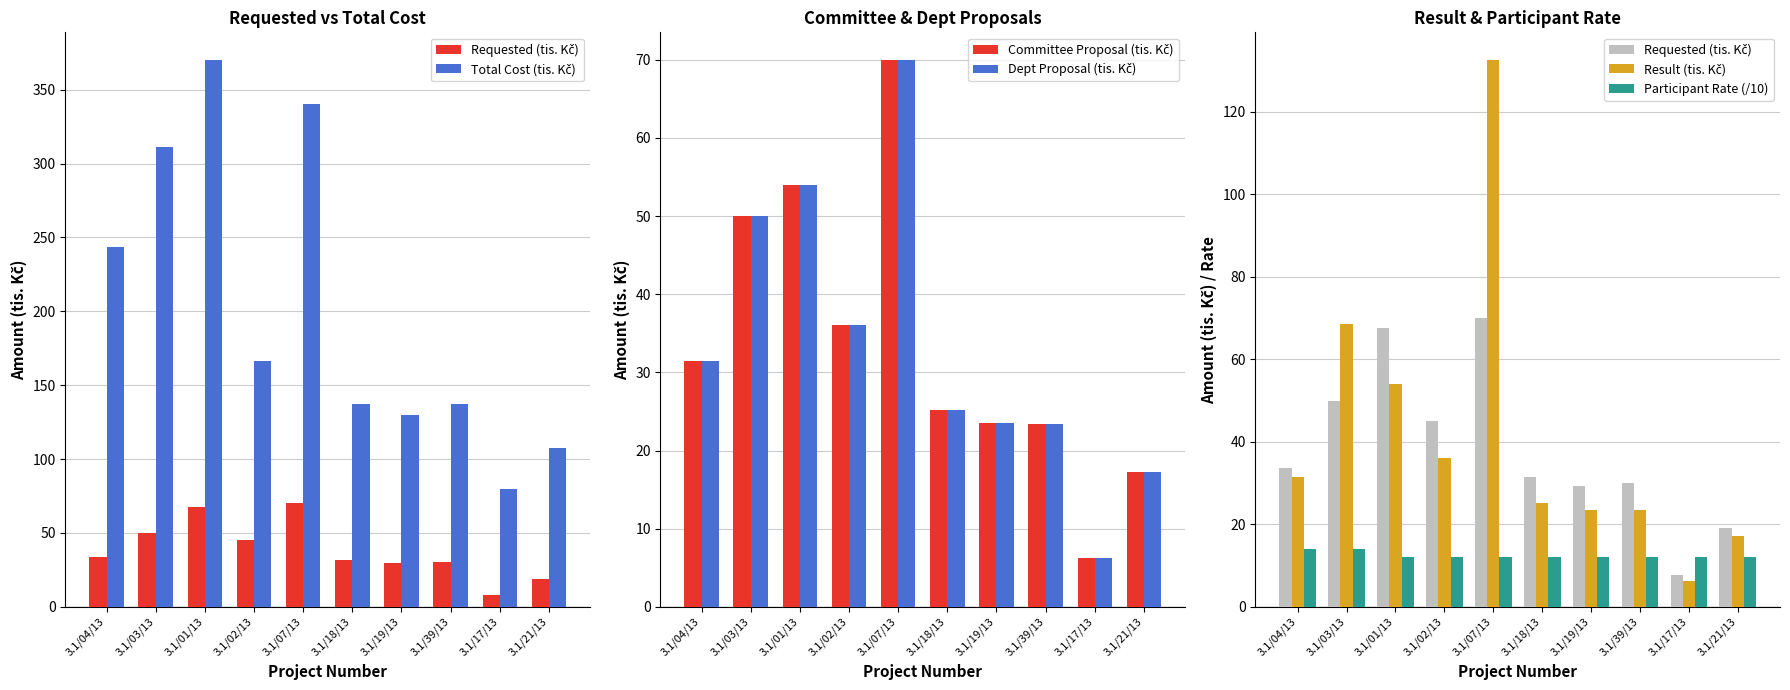

Reading left to right, list all the values displayed in this chart.

Requested (tis. Kč): 3.1/04/13=33.8	3.1/03/13=50.0	3.1/01/13=67.5	3.1/02/13=45.0	3.1/07/13=70.0	3.1/18/13=31.5	3.1/19/13=29.4	3.1/39/13=30.0	3.1/17/13=7.8	3.1/21/13=19.0
Total Cost (tis. Kč): 3.1/04/13=243.8	3.1/03/13=311.5	3.1/01/13=370.3	3.1/02/13=166.7	3.1/07/13=340.0	3.1/18/13=137.0	3.1/19/13=130.0	3.1/39/13=137.0	3.1/17/13=80.0	3.1/21/13=107.7
Committee Proposal (tis. Kč): 3.1/04/13=31.5	3.1/03/13=50.0	3.1/01/13=54.0	3.1/02/13=36.0	3.1/07/13=70.0	3.1/18/13=25.2	3.1/19/13=23.5	3.1/39/13=23.4	3.1/17/13=6.2	3.1/21/13=17.2
Dept Proposal (tis. Kč): 3.1/04/13=31.5	3.1/03/13=50.0	3.1/01/13=54.0	3.1/02/13=36.0	3.1/07/13=70.0	3.1/18/13=25.2	3.1/19/13=23.5	3.1/39/13=23.4	3.1/17/13=6.2	3.1/21/13=17.2
Result (tis. Kč): 3.1/04/13=31.5	3.1/03/13=68.6	3.1/01/13=54.0	3.1/02/13=36.0	3.1/07/13=132.6	3.1/18/13=25.2	3.1/19/13=23.5	3.1/39/13=23.4	3.1/17/13=6.2	3.1/21/13=17.2
Participant Rate (/10): 3.1/04/13=14.0	3.1/03/13=14.0	3.1/01/13=12.0	3.1/02/13=12.0	3.1/07/13=12.0	3.1/18/13=12.0	3.1/19/13=12.0	3.1/39/13=12.0	3.1/17/13=12.0	3.1/21/13=12.0